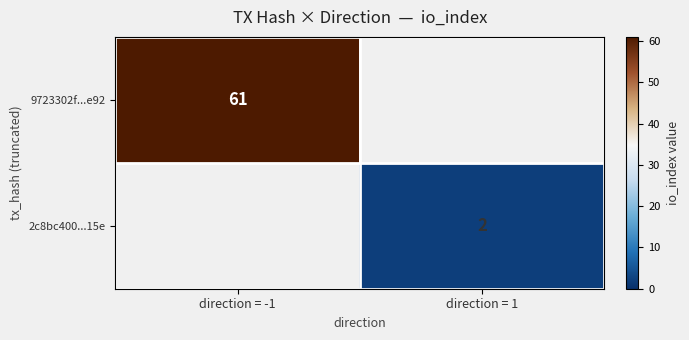

The value of 2c8bc400...15e at direction = 1 is 1. True or false?

False